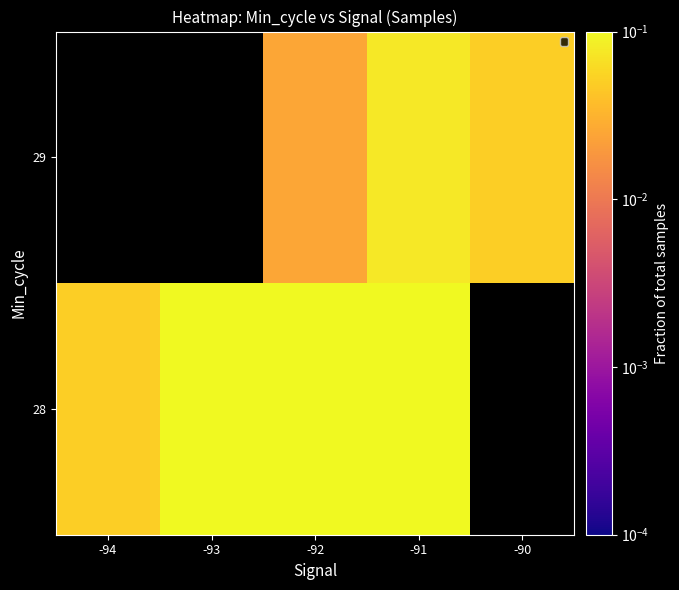

At which category is the sum across all series the highest?

-92